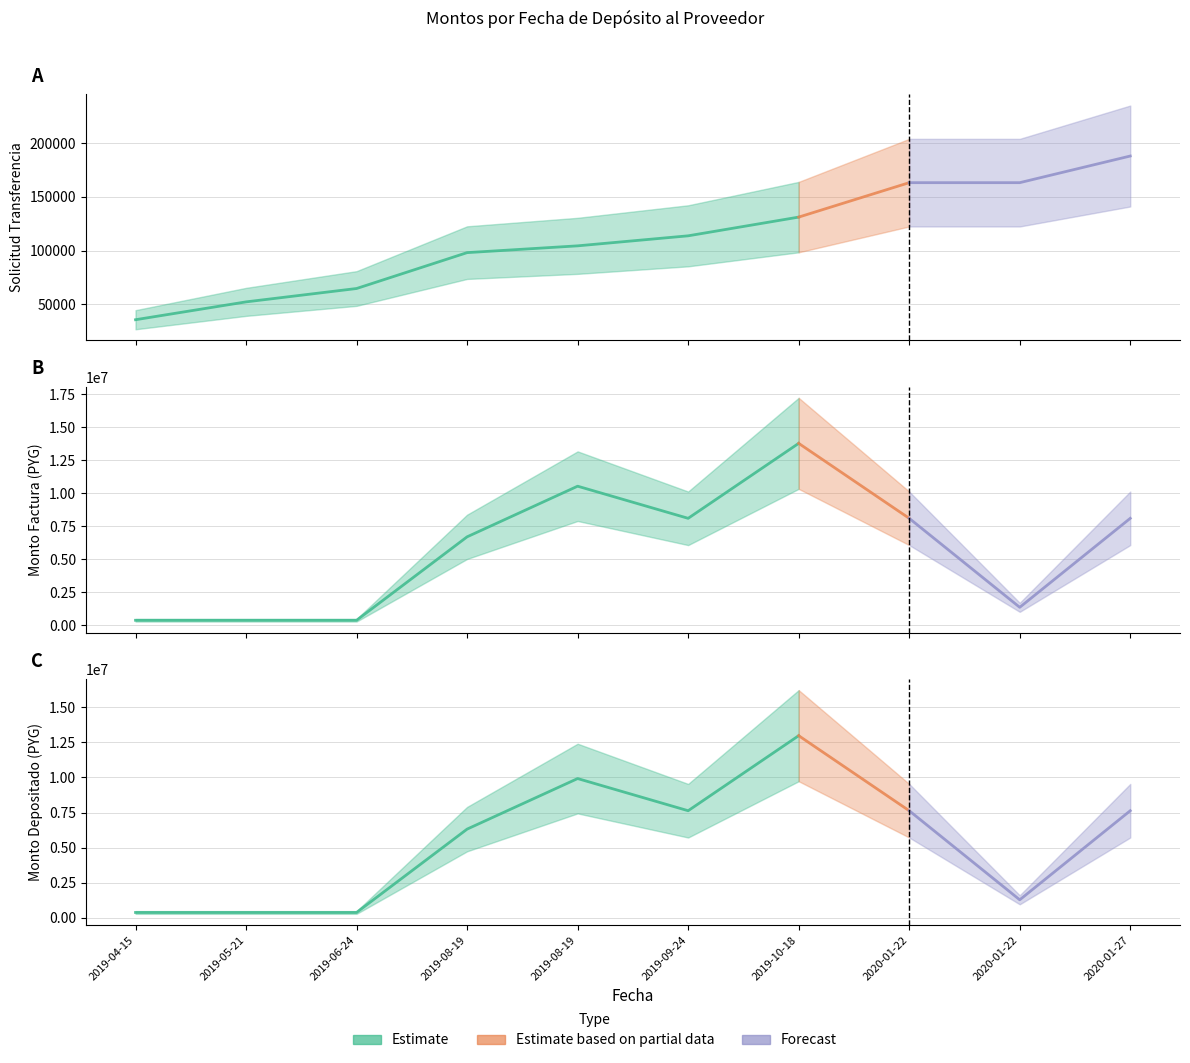

Which series has the widest spread of values?

monto_factura